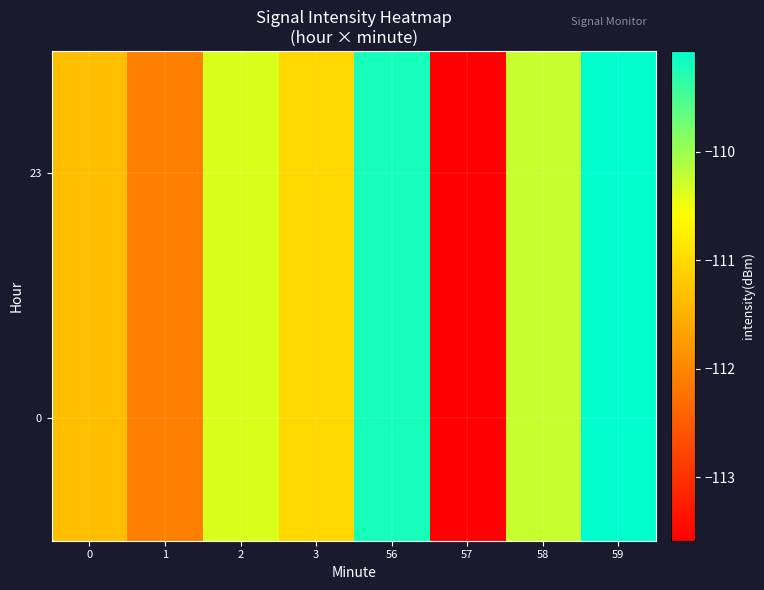

Reading left to right, list all the values displayed in this chart.

0: 0=-111.3	1=-112.1	2=-110.4	3=-111.0	56=-109.2	57=-113.6	58=-110.2	59=-109.1
23: 0=-111.3	1=-112.1	2=-110.4	3=-111.0	56=-109.2	57=-113.6	58=-110.2	59=-109.1